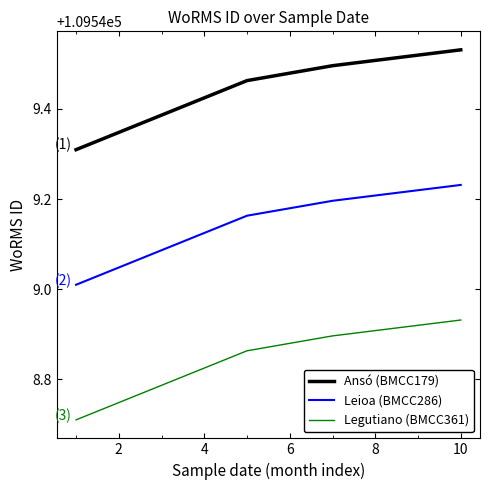

True or false: Leioa (BMCC286) has more than 1 interior local peaks.

False